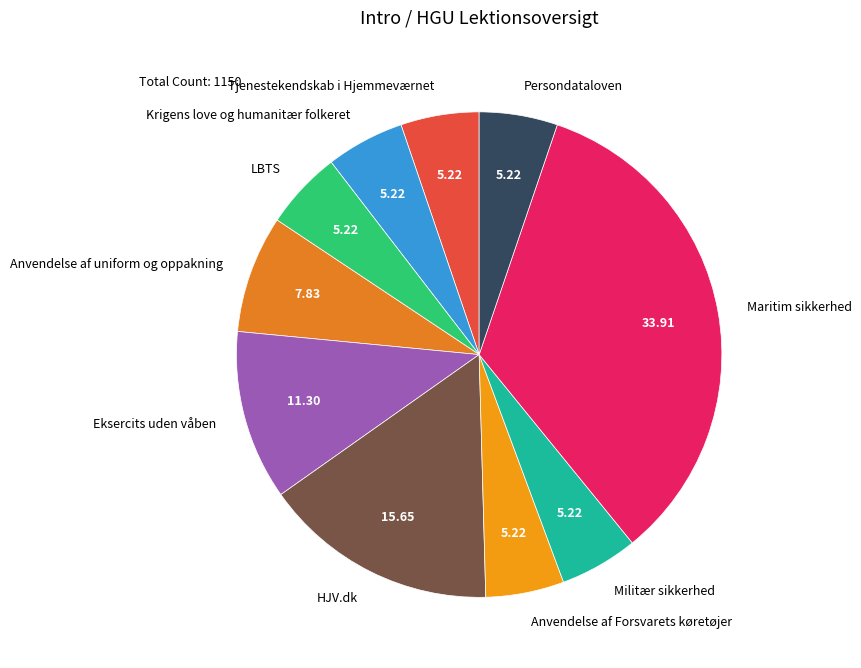

To the nearest percent, what is the average slice percentage?

10%